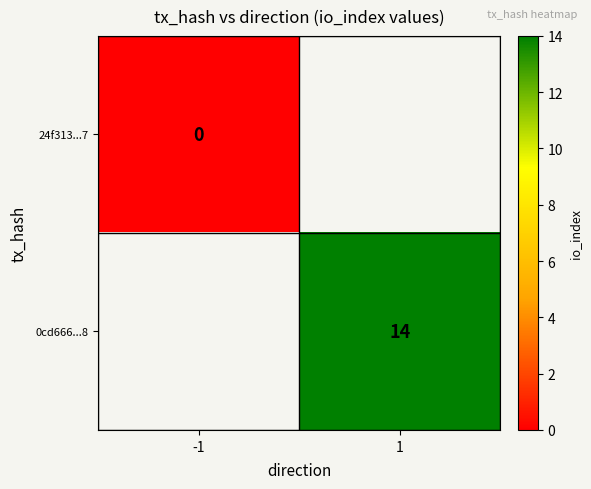

The value of 0cd666...8 at 1 is 7. True or false?

False